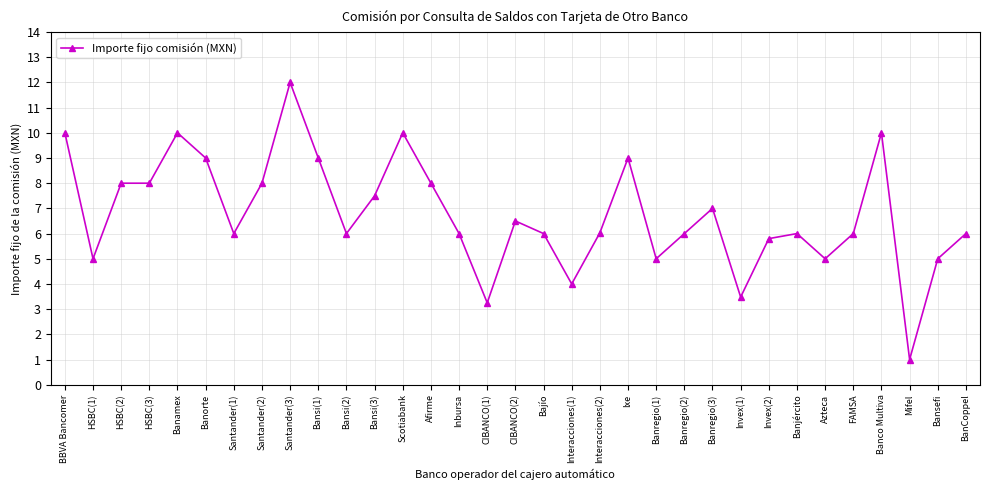

What is the average value?

6.8